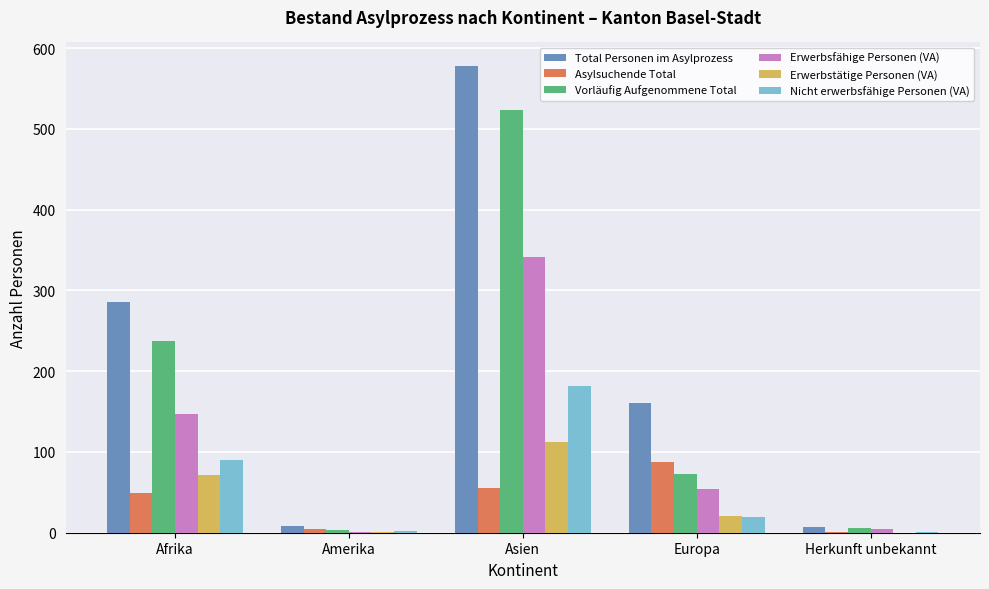

Between Afrika and Europa, which series saw the biggest shift?

Vorläufig Aufgenommene Total